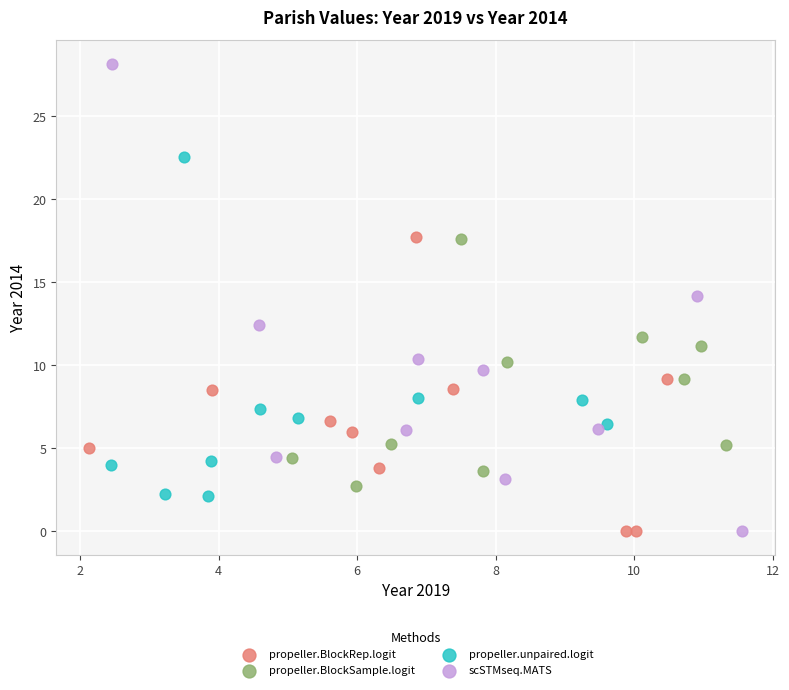

Which series contains the highest Y value?

scSTMseq.MATS